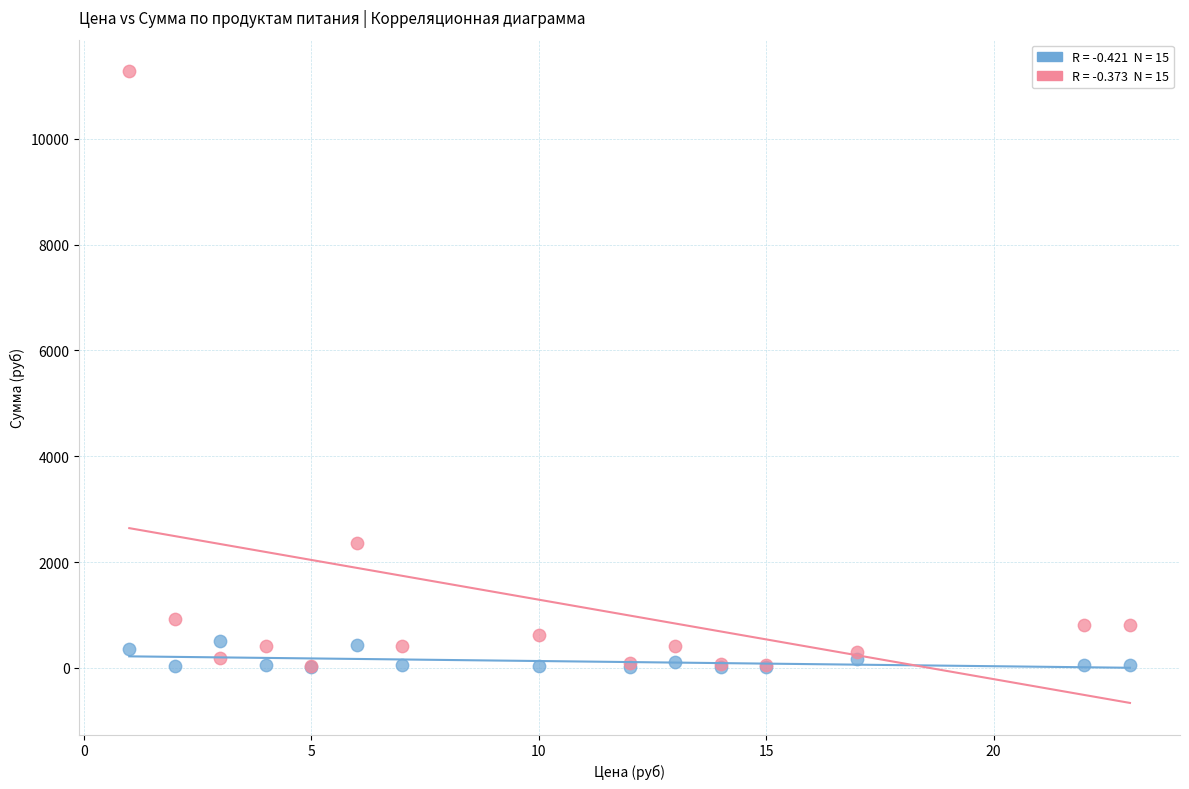

Across all series, what Y value is closest to 5644?

2356.8